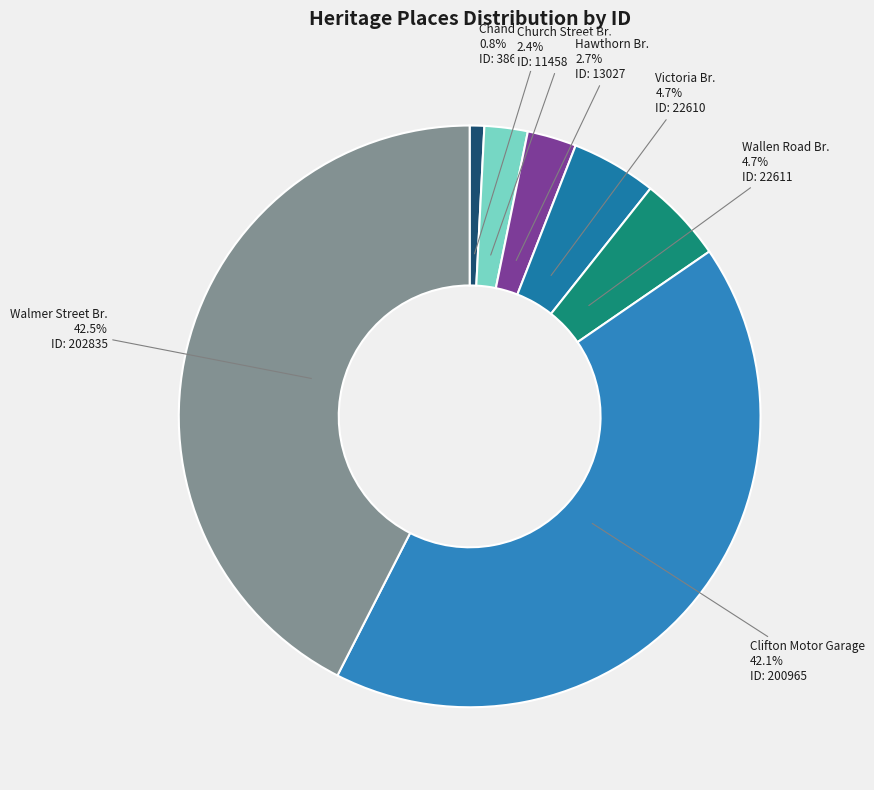

Count the number of slices in the pie.

7